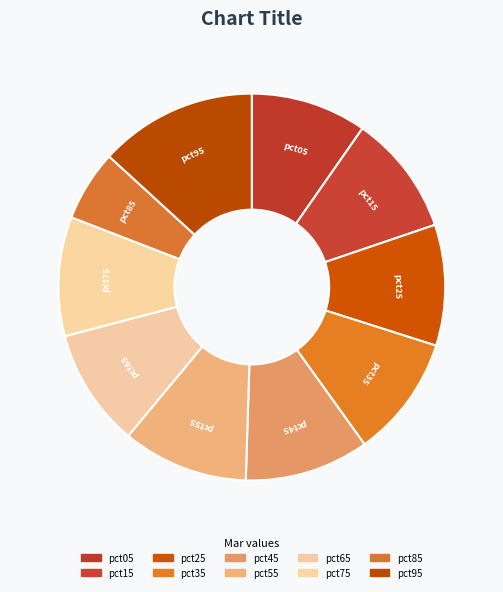

Which has a higher value, pct85 or pct55?

pct55